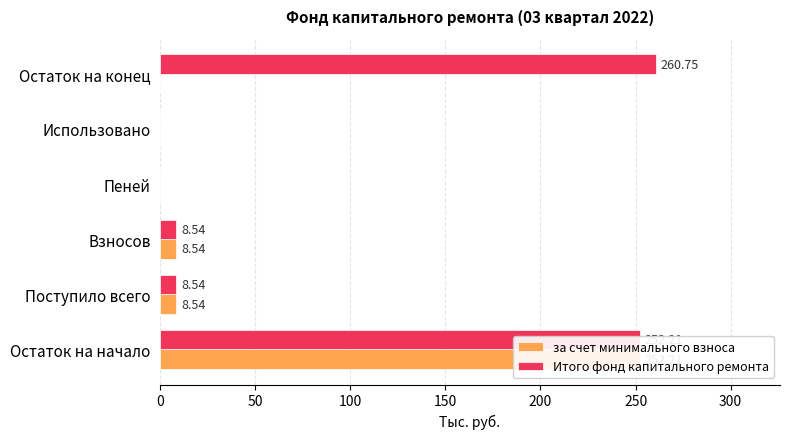

Is the value of Итого фонд капитального ремонта at Остаток на начало greater than the value of за счет минимального взноса at Остаток на начало?

No